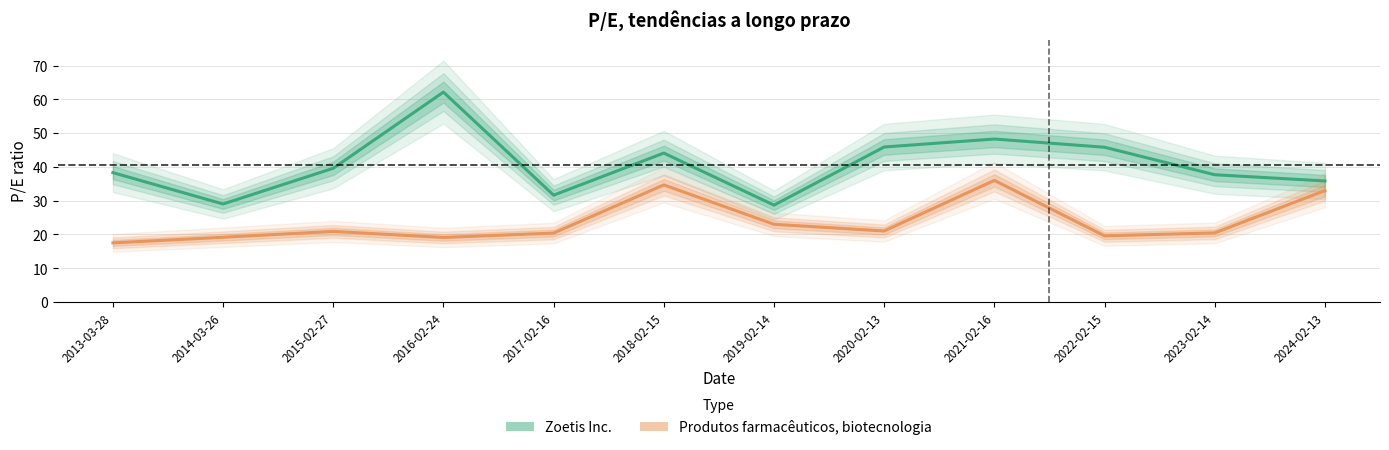

How many values in the Zoetis Inc. series are below 39?

6